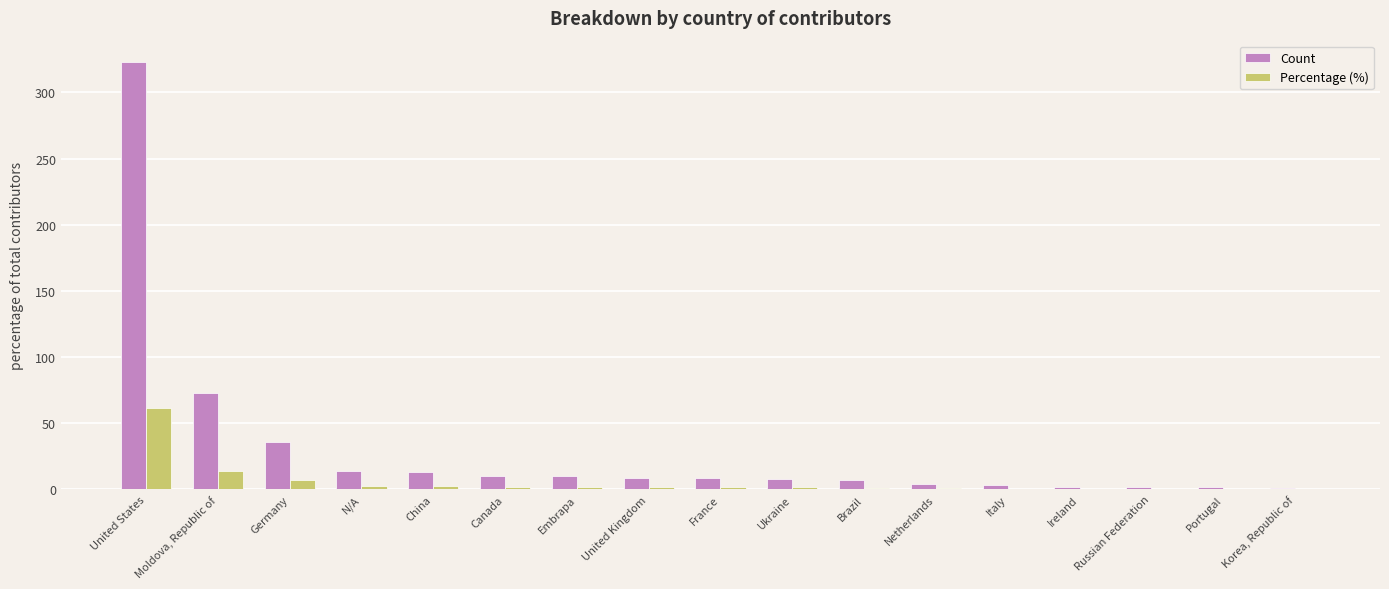

What is the total value across all series at Moldova, Republic of?

86.9